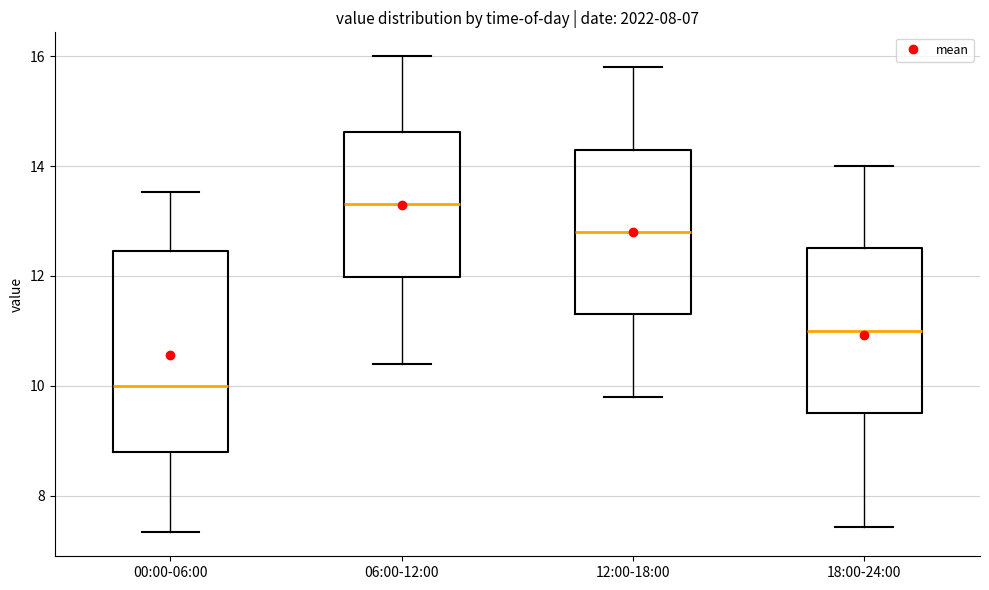

Which box has the lowest median line?

00:00-06:00